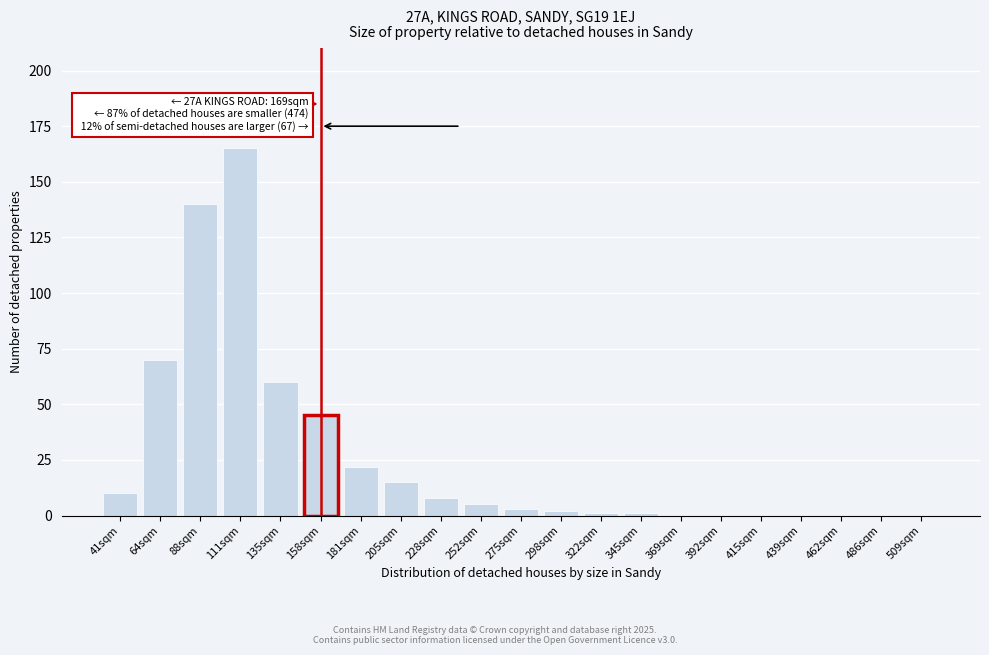

Reading left to right, list all the values displayed in this chart.

41sqm=10	64sqm=70	88sqm=140	111sqm=165	135sqm=60	158sqm=45	181sqm=22	205sqm=15	228sqm=8	252sqm=5	275sqm=3	298sqm=2	322sqm=1	345sqm=1	369sqm=0	392sqm=0	415sqm=0	439sqm=0	462sqm=0	486sqm=0	509sqm=0